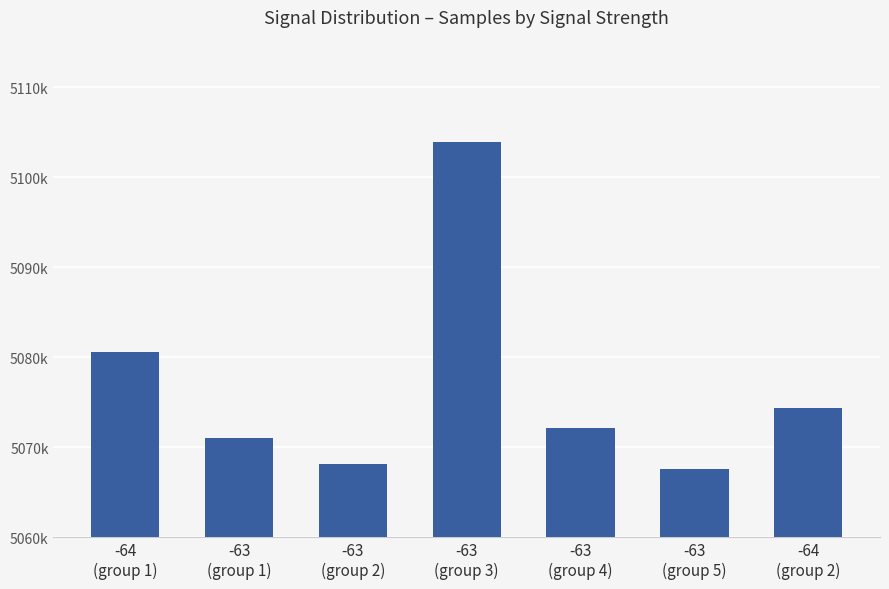

True or false: the data shows 5072097 at -63
(group 4).

True